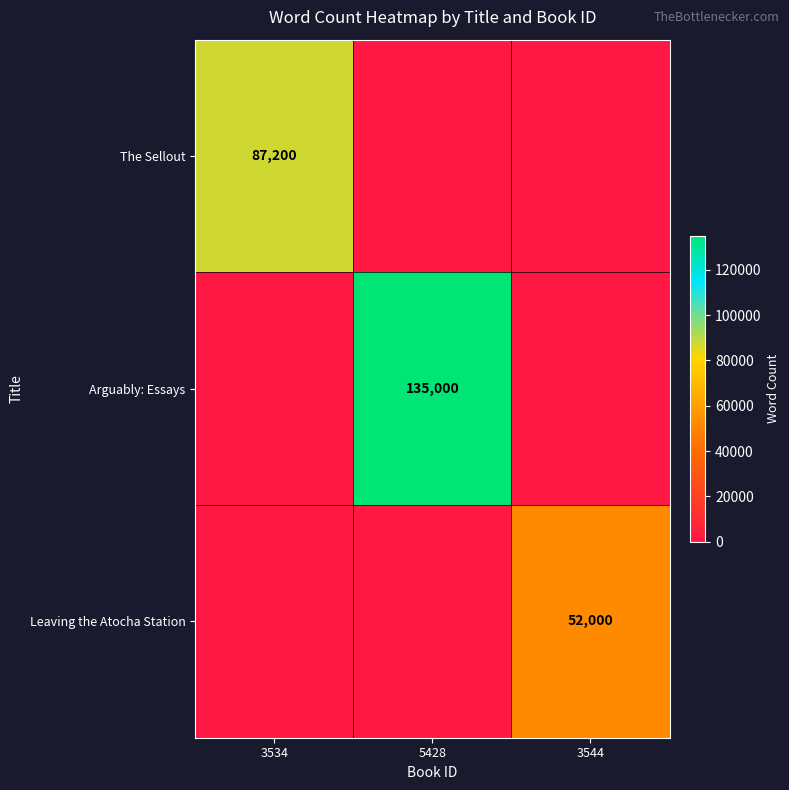

The Leaving the Atocha Station series shows 52000.0 at 3544. True or false?

True